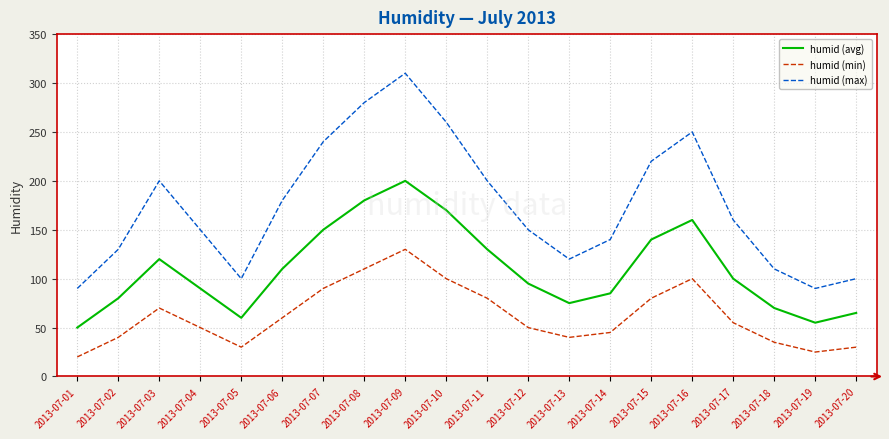

At 2013-07-20, list the series in order from largest to smallest.

humid (max), humid (avg), humid (min)